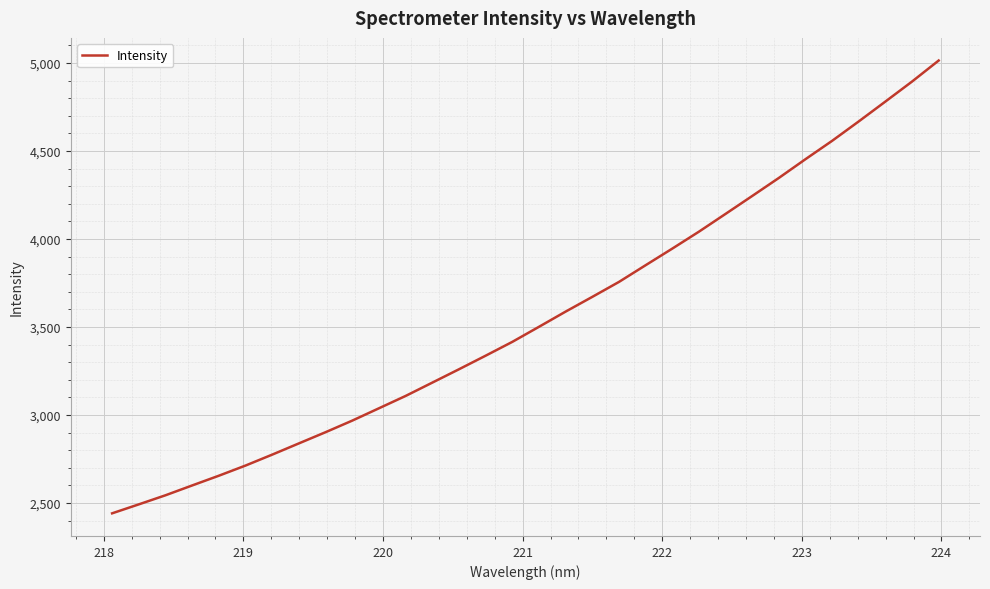

What is the greatest value displayed?

5013.6